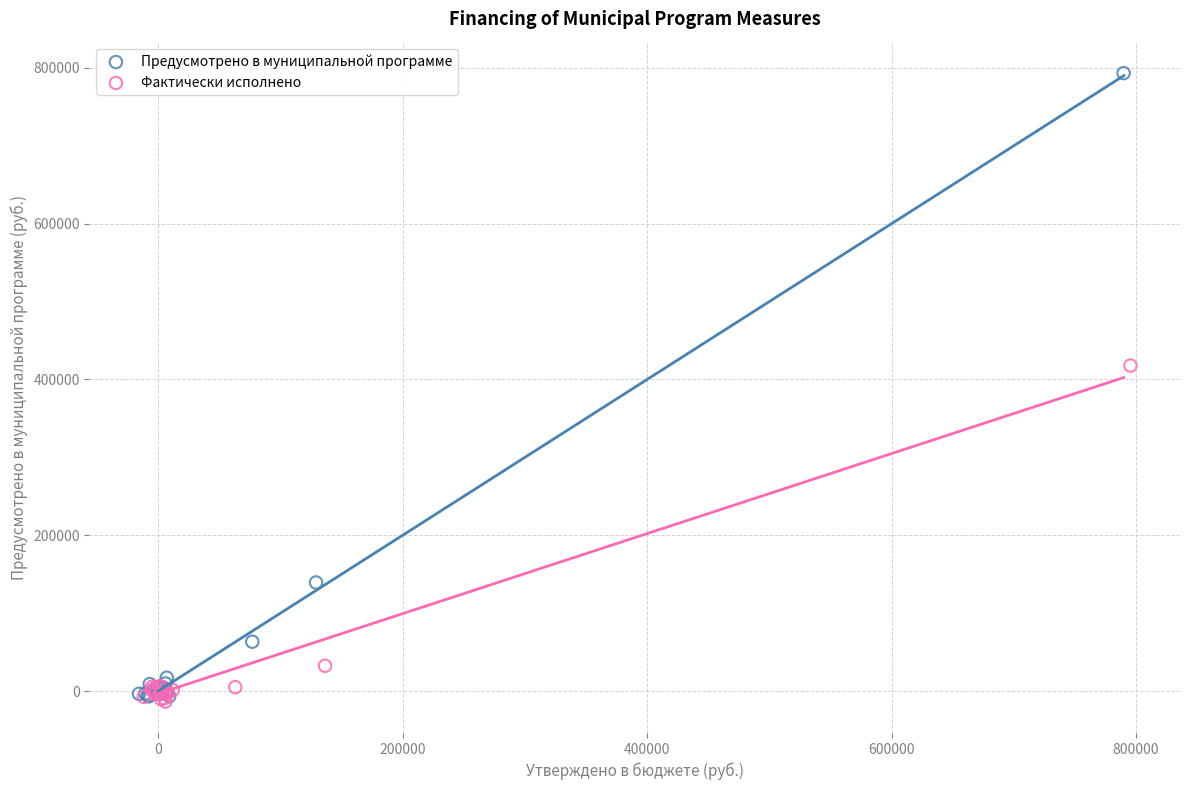

Which series has the widest spread of Y values?

Предусмотрено в муниципальной программе